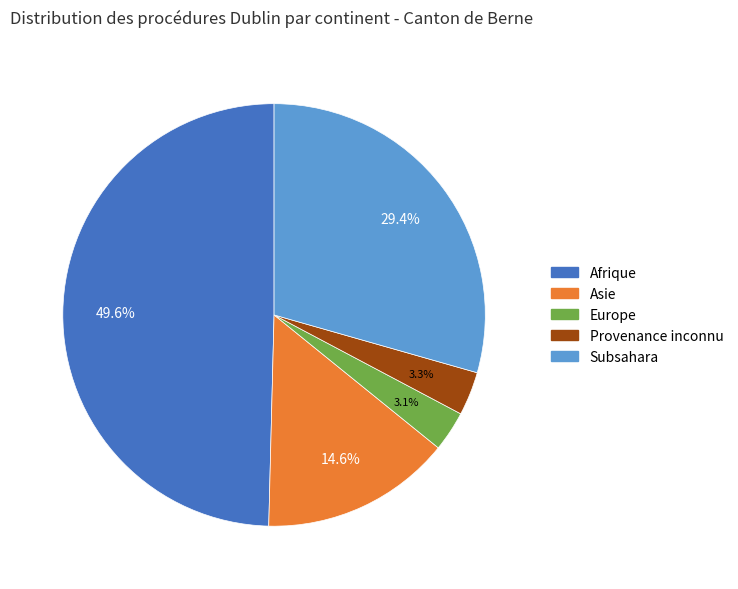

Is there a majority slice in this chart?

No